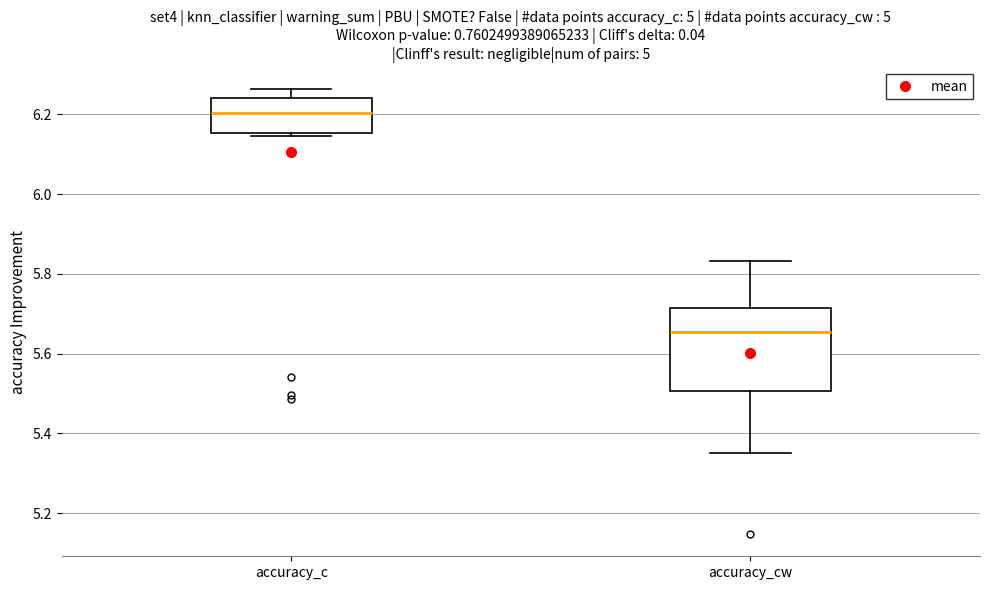

Where does the upper whisker of the box for accuracy_c end on the y-axis? The values are not printed on the chart, so give them approximately, as read against the axis.

6.26